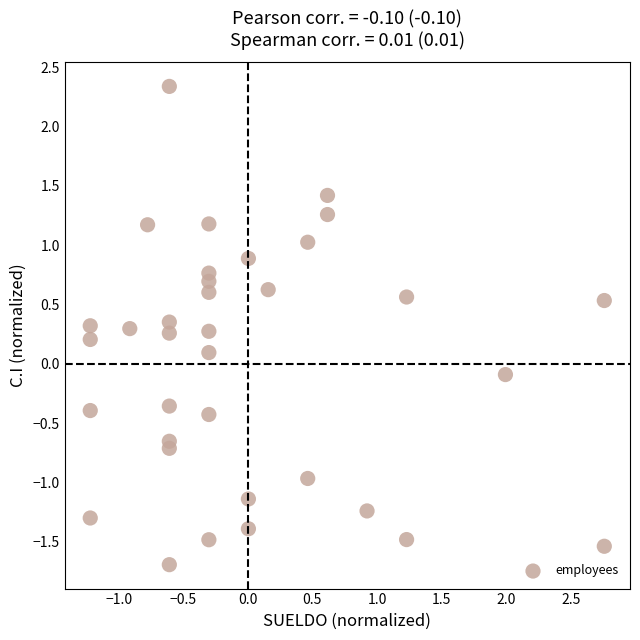

What is the range of Y values (max minus min)?

4.0